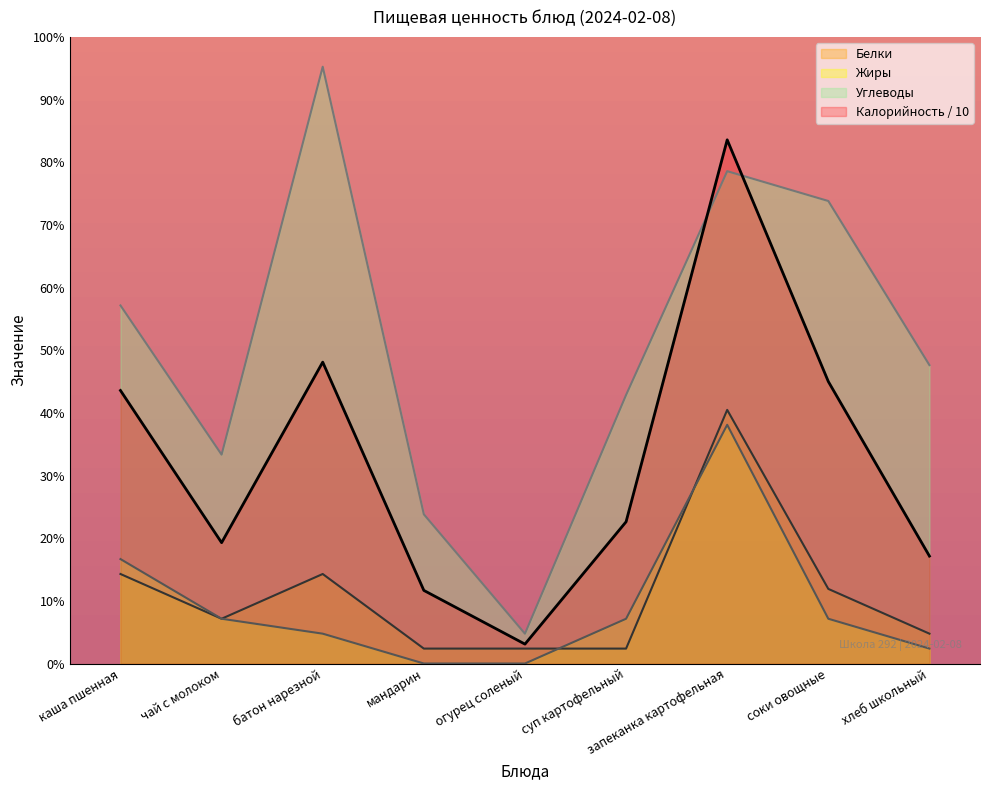

Is the value of Жиры at запеканка картофельная greater than the value of Калорийность at каша пшенная?

No